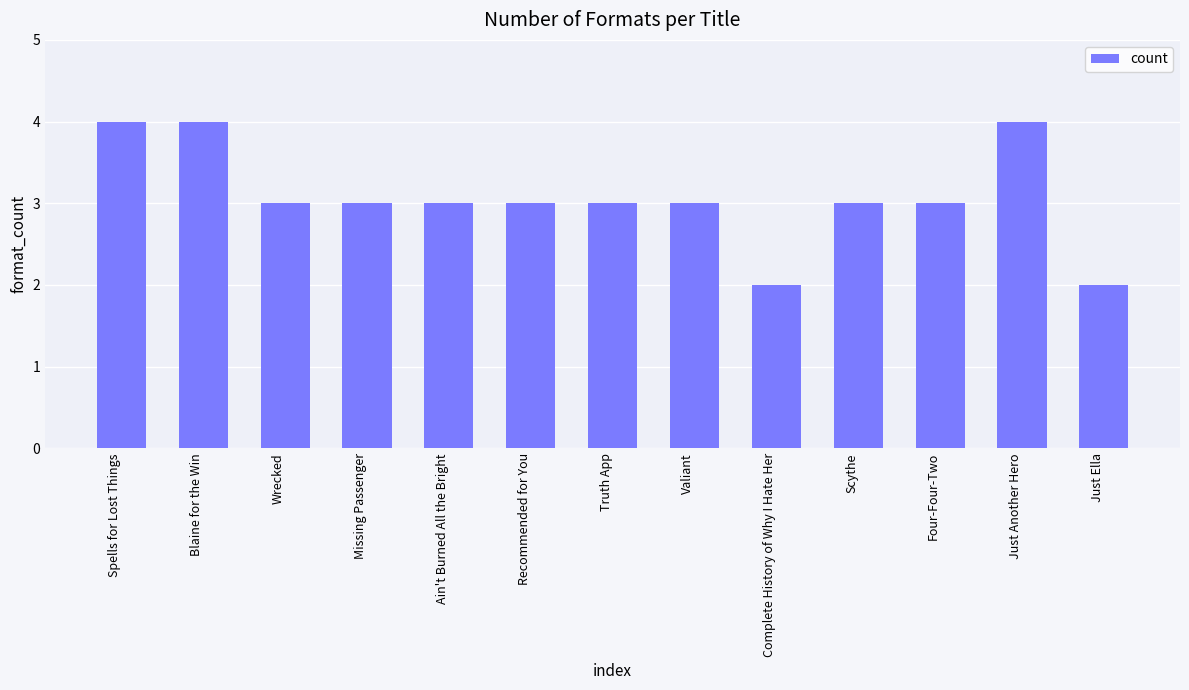

What is the ratio of the value at Complete History of Why I Hate Her to the value at Blaine for the Win?

0.5